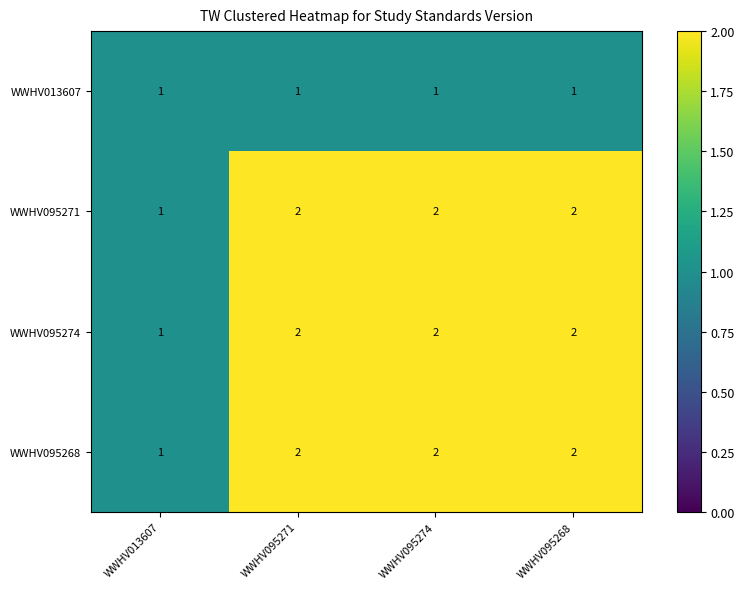

Where is WWHV095271 nearest to the value 1?

WWHV013607